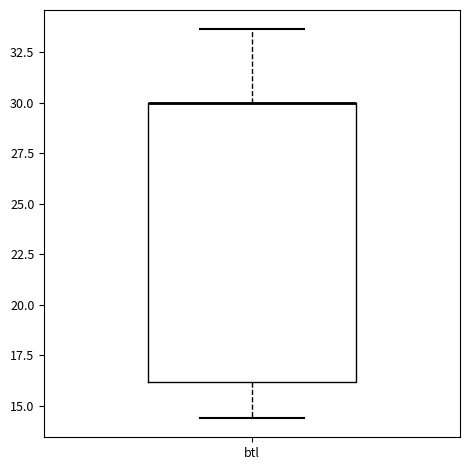

Where does the upper whisker of the box for btl end on the y-axis? The values are not printed on the chart, so give them approximately, as read against the axis.

33.5